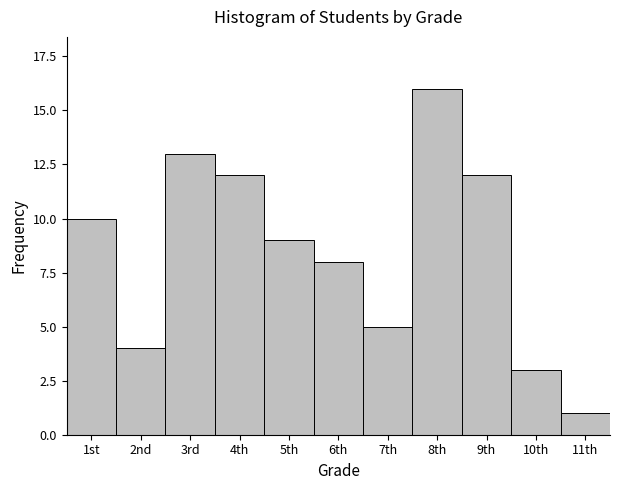

Reading right to left, transcribe all the data shown in this chart.

1	3	12	16	5	8	9	12	13	4	10